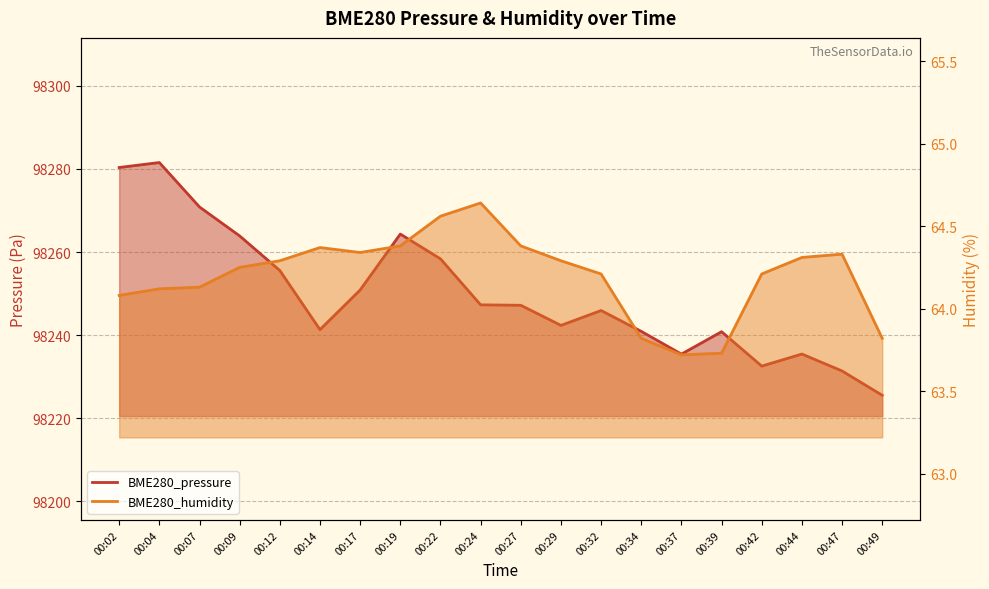

Read the BME280_pressure value at 00:42.

98232.6